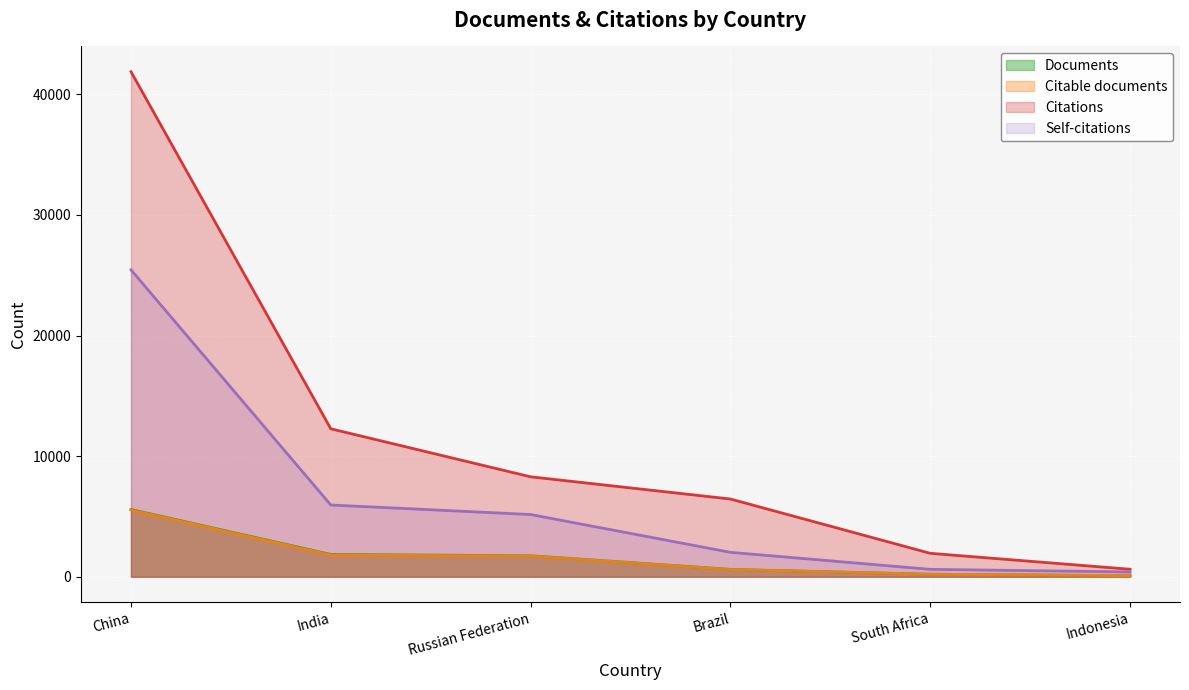

What is the sum of the Citations values at Brazil and Russian Federation?

14735